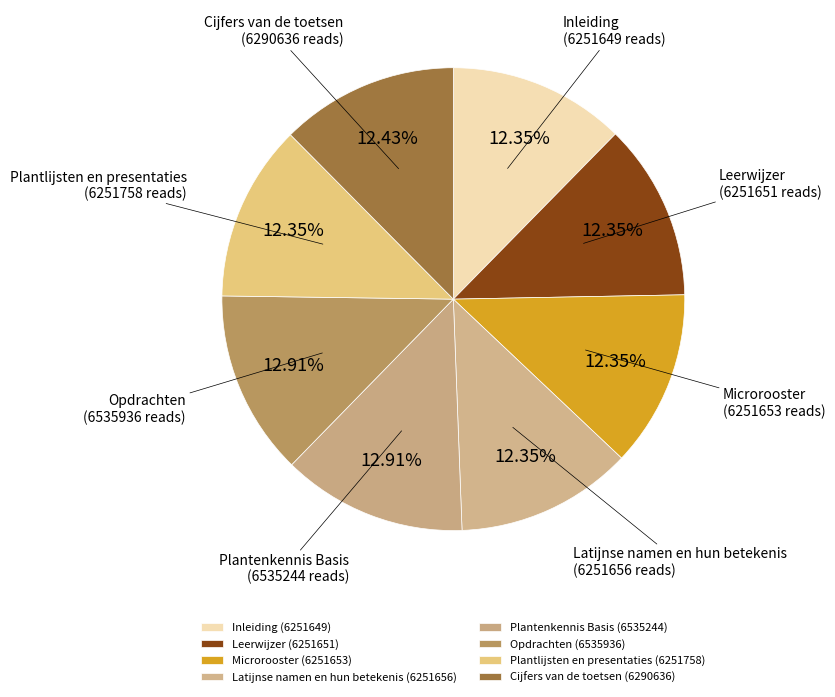

How many slices are in this pie chart?

8